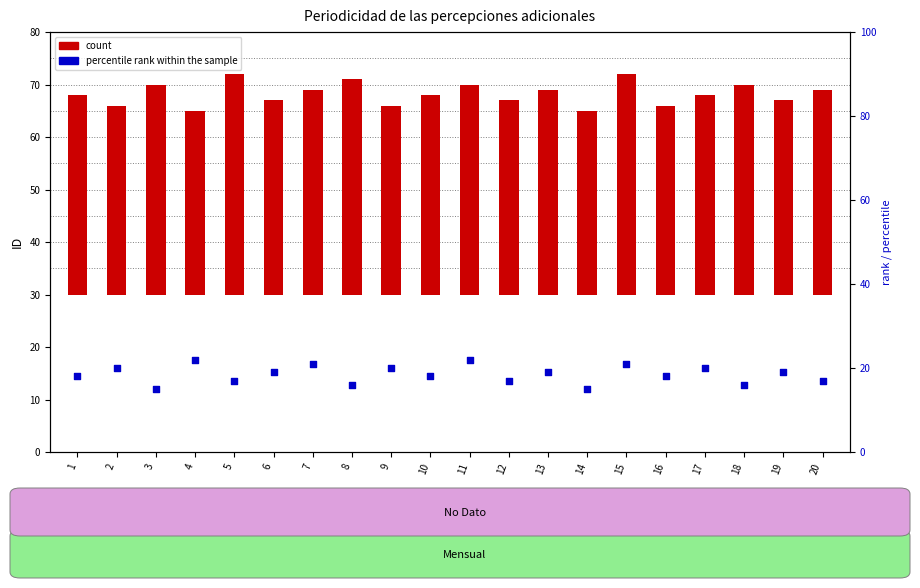

At how many categories does at least one series exceed 16?

20